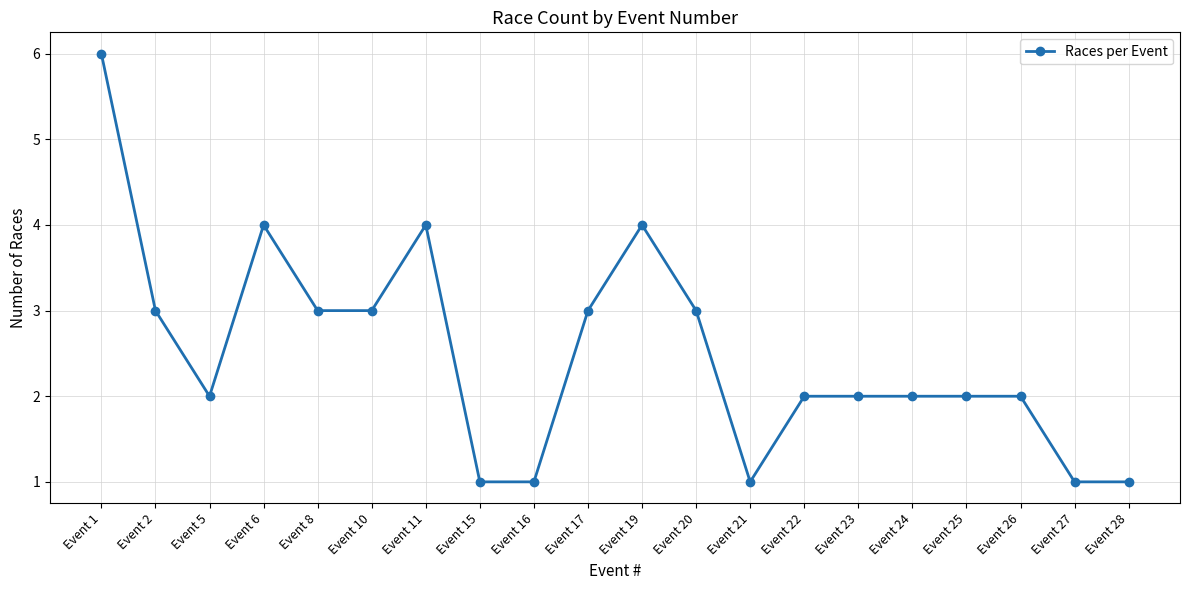

Read the value at Event 17.

3